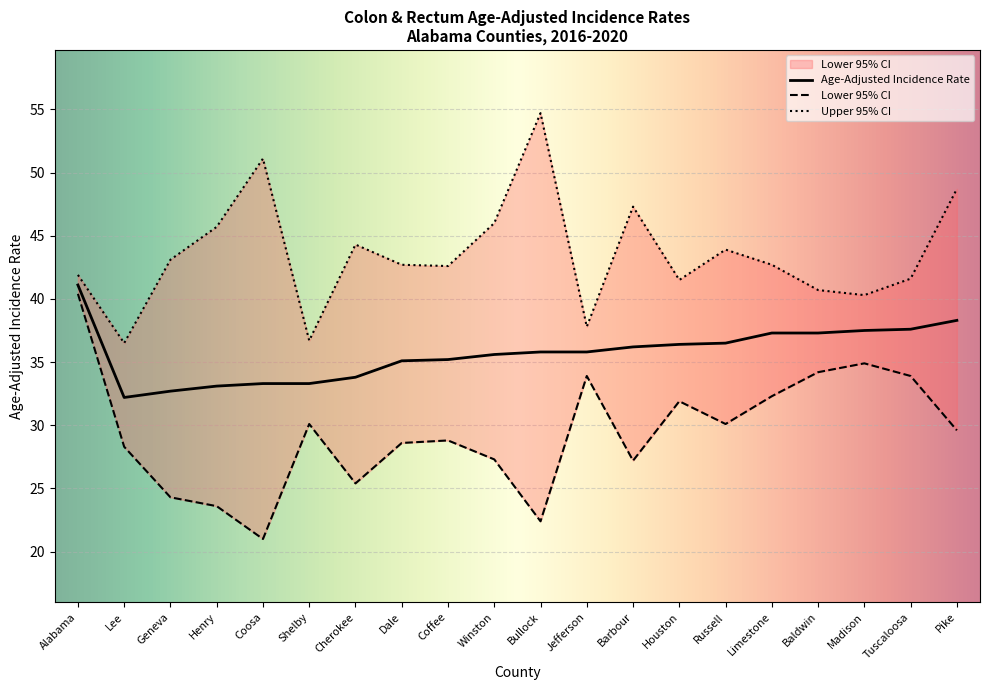

What value does the Age-Adjusted Incidence Rate series have at Pike?

38.3